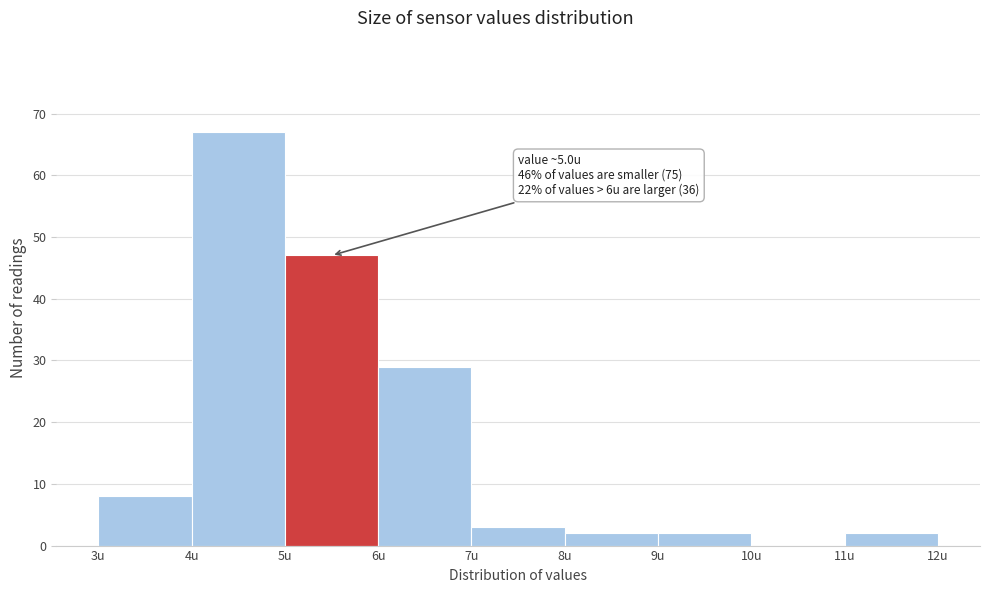

Over which range of the x-axis is the bar tallest?

4 to 5